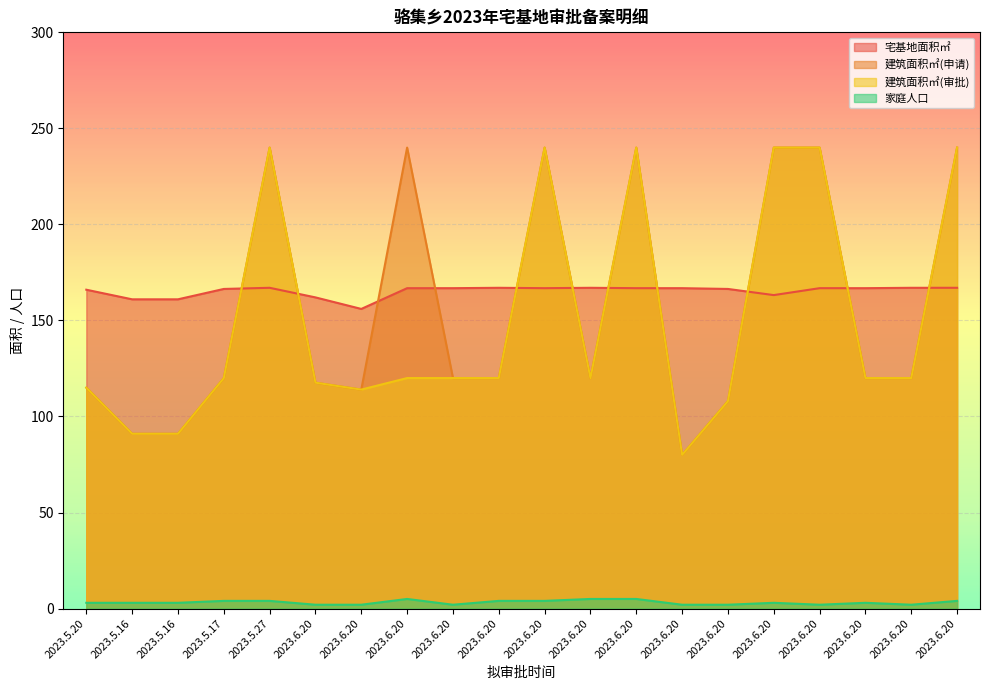

What is the average value of the 宅基地面积㎡ series?

165.2